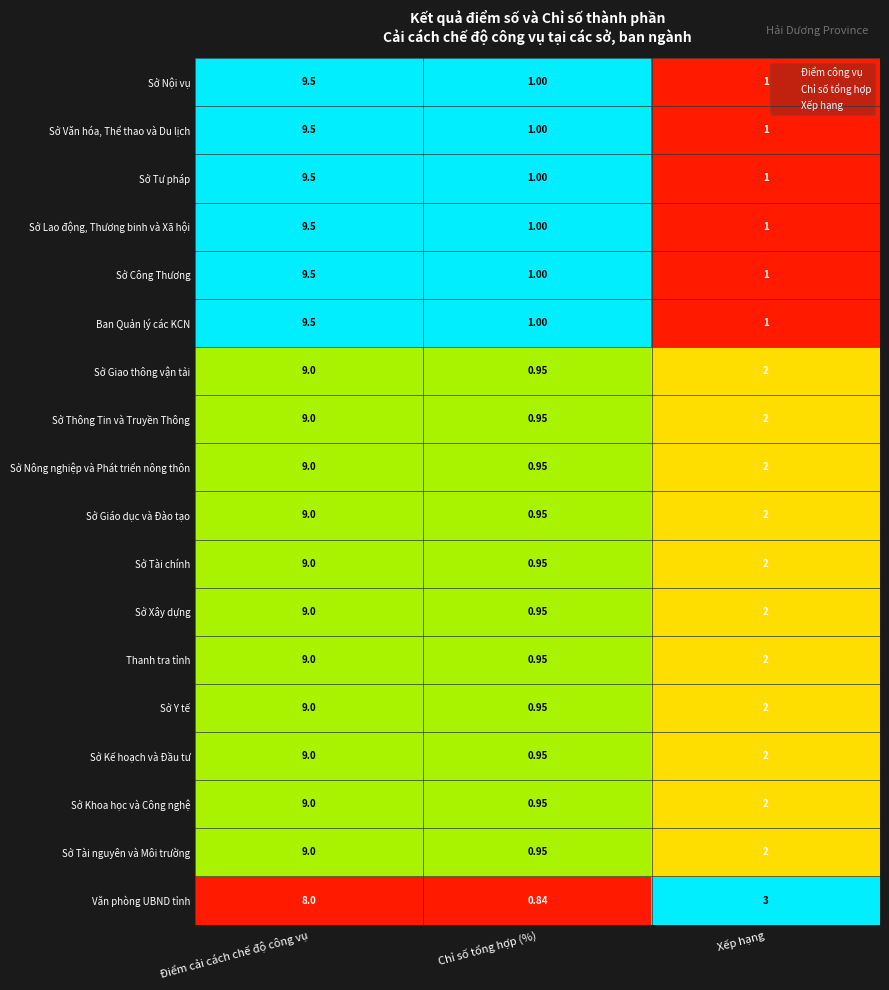

What is the spread (max minus min) of values at Điểm cải cách chế độ công vụ?

1.5